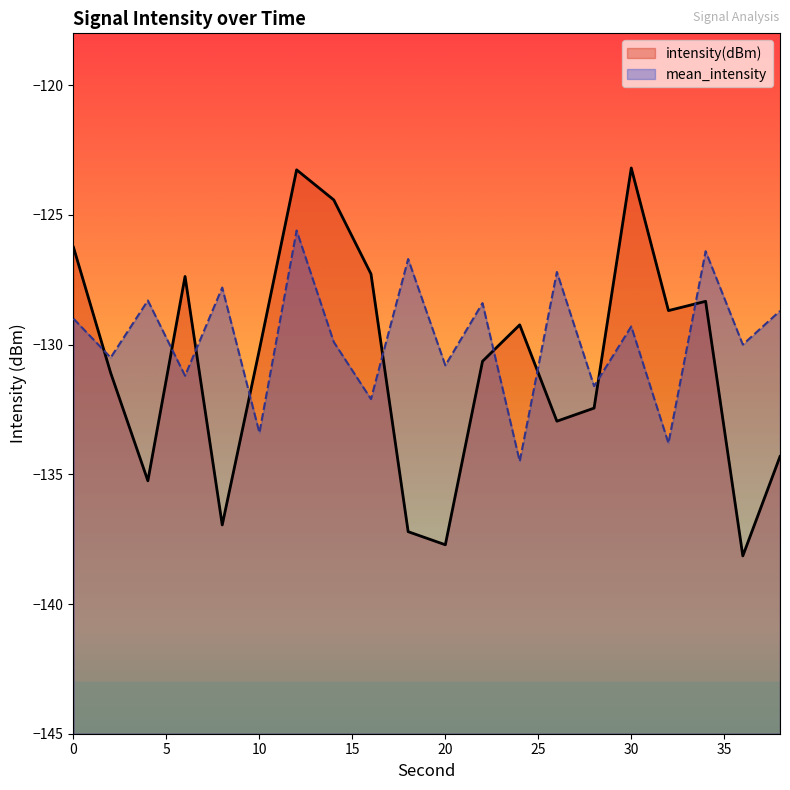

Which series has the largest range (max minus min)?

intensity(dBm)